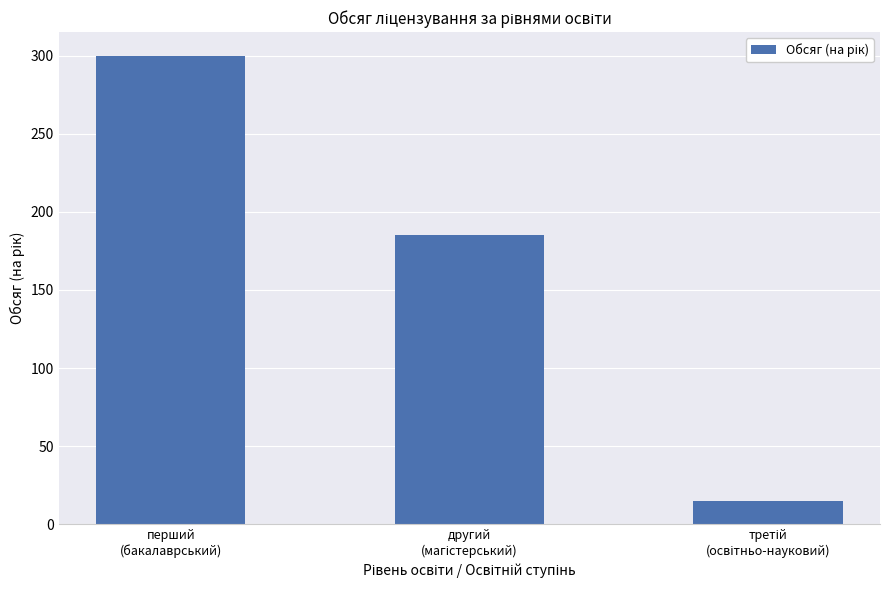

What is the average value?

167